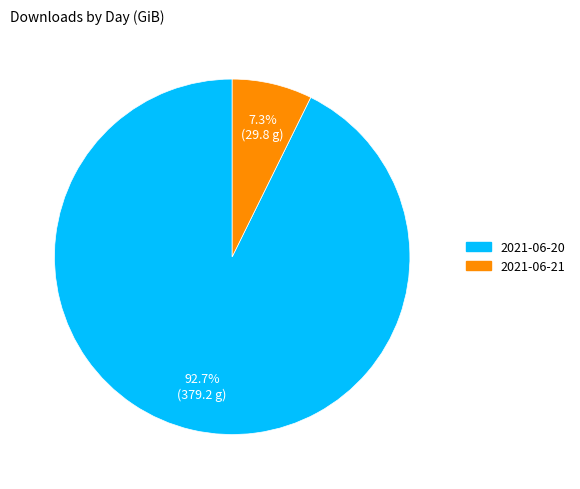

Which category accounts for the majority?

2021-06-20